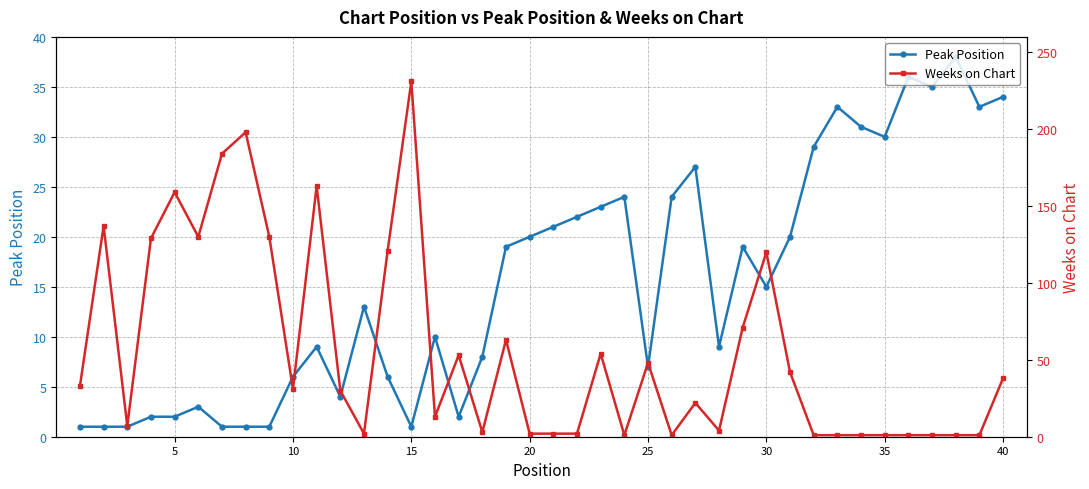

How many distinct data groups are displayed?

2